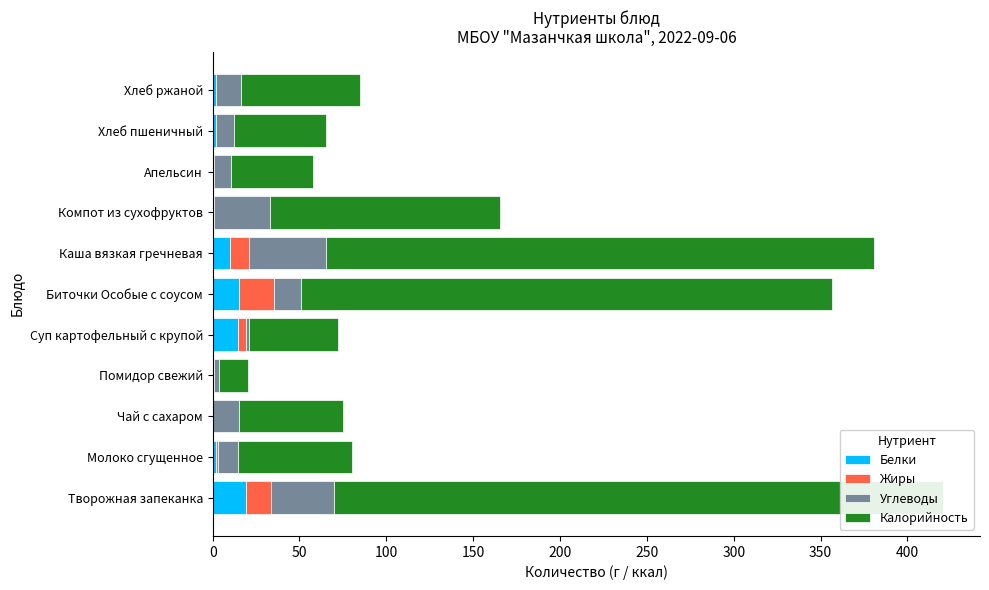

What is the sum of all Белки values?

65.8